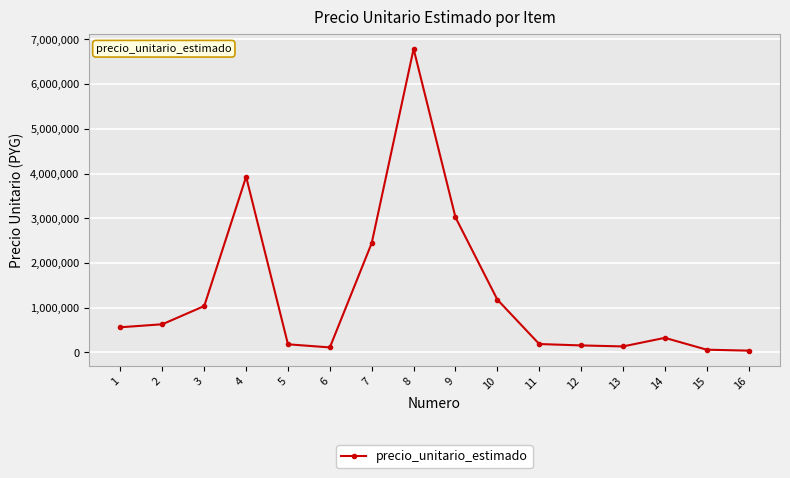

True or false: there are more than 0 points higher than both neighbors.

True